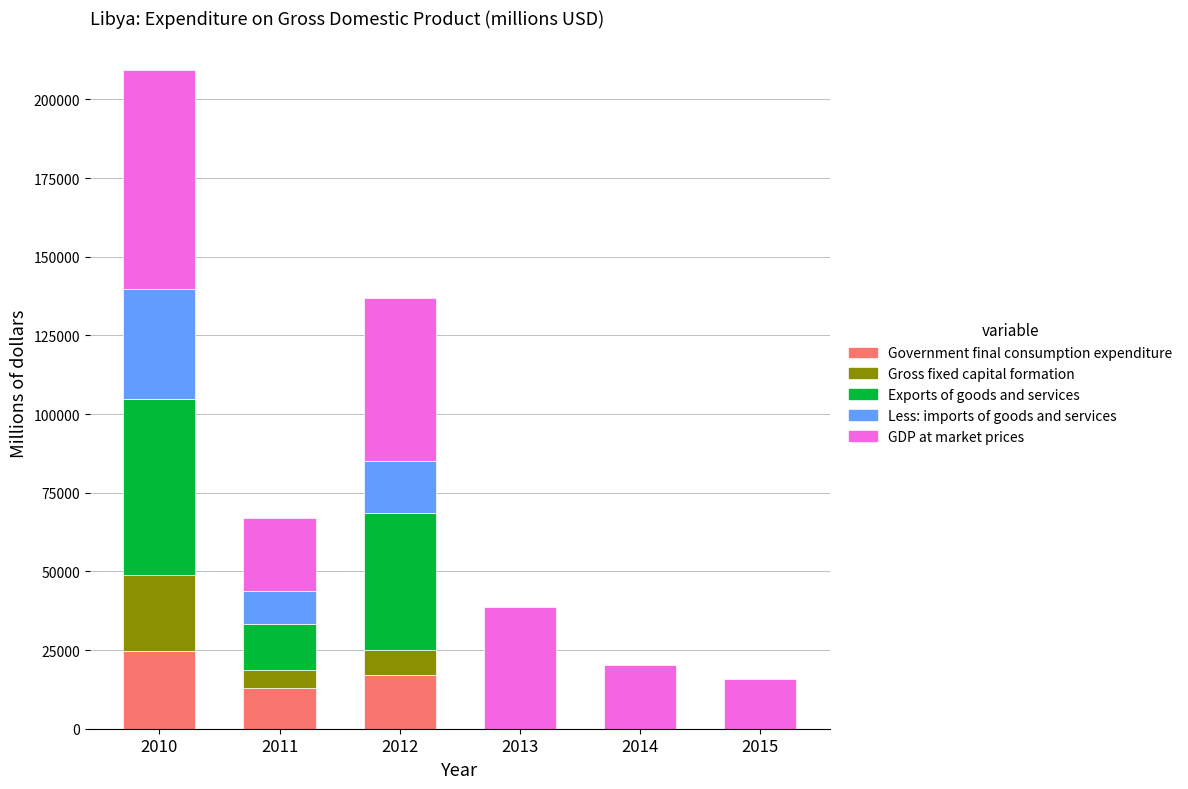

Reading left to right, transcribe the values for Government final consumption expenditure.

2010=24826.1	2011=13090.6	2012=17185.0	2013=0.0	2014=0.0	2015=0.0